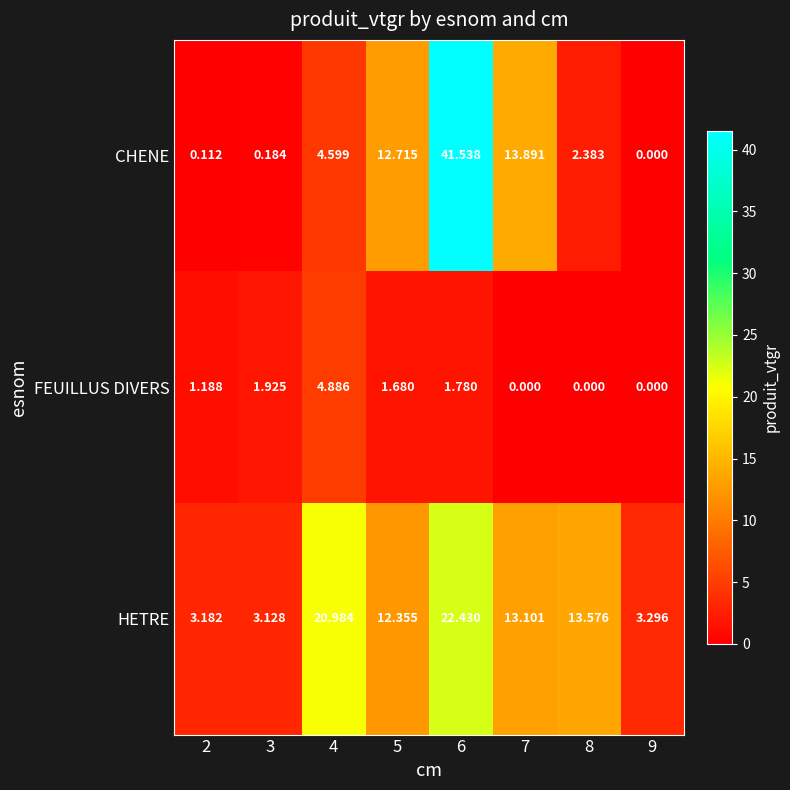

Count the number of data series in this chart.

3